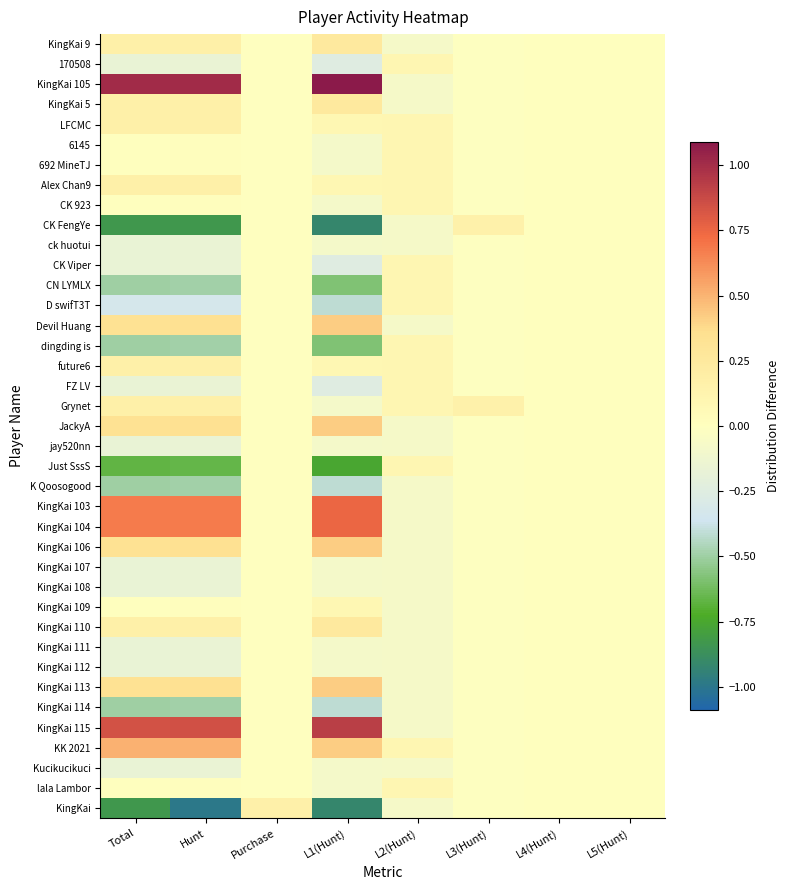

What is the spread (max minus min) of values at L2(Hunt)?

0.2